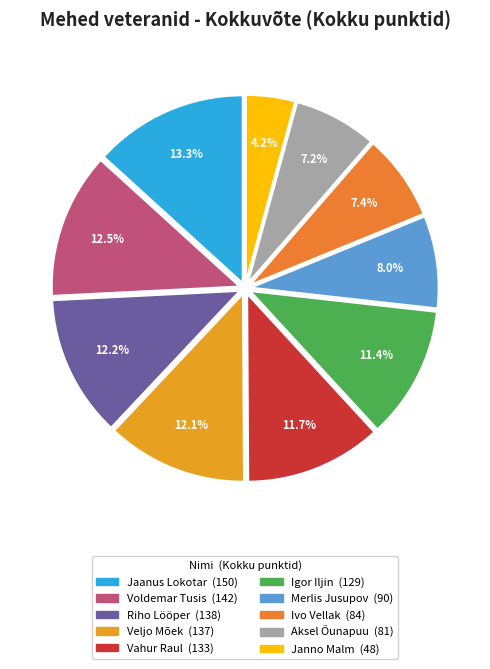

What percentage is the Ivo Vellak slice, to the nearest percent?

7%